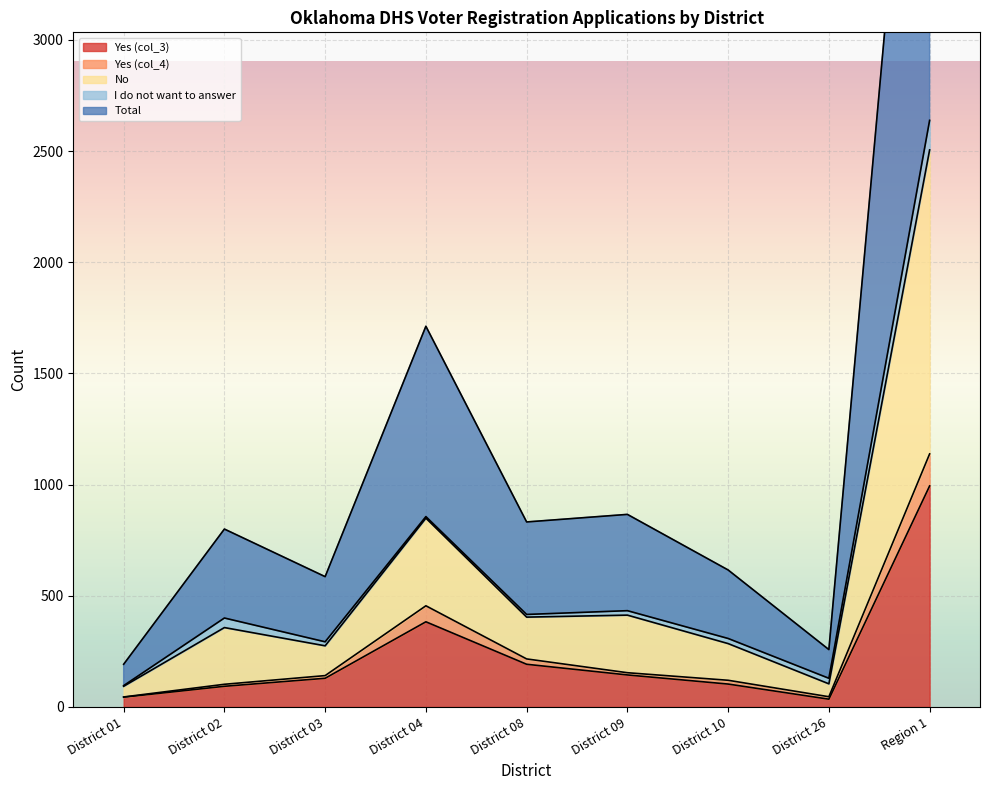

In Yes (col_3), how many points are higher than both neighbors (excluding endpoints)?

1